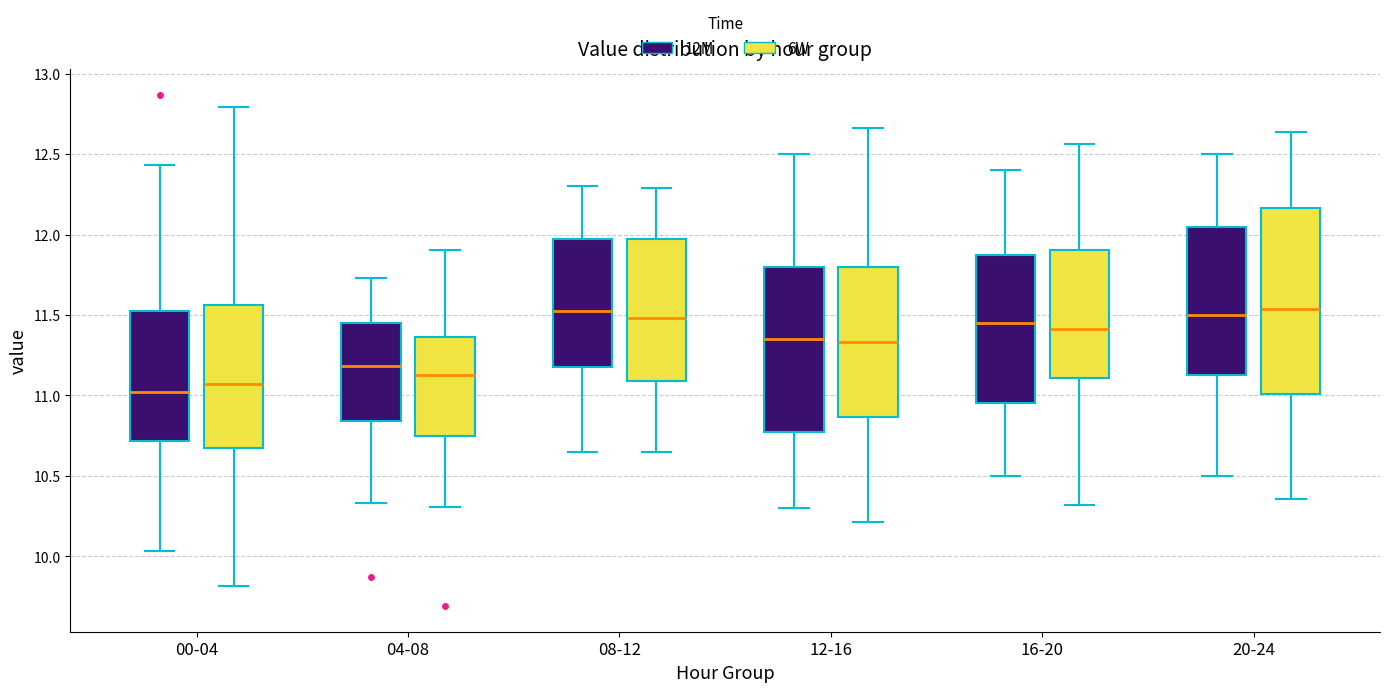

Reading left to right, read every box against the y-axis: the position of its median line, the range the box covers, and the ends of its whiskers. The values are not printed on the chart, so give them approximately, as read against the axis.

00-04 (12M): median 11.00, box 10.70 to 11.50, whiskers 10.05 to 12.45
00-04 (6W): median 11.05, box 10.70 to 11.55, whiskers 9.80 to 12.80
04-08 (12M): median 11.20, box 10.85 to 11.45, whiskers 10.35 to 11.75
04-08 (6W): median 11.15, box 10.75 to 11.35, whiskers 10.30 to 11.90
08-12 (12M): median 11.55, box 11.20 to 12.00, whiskers 10.65 to 12.30
08-12 (6W): median 11.50, box 11.10 to 11.95, whiskers 10.65 to 12.30
12-16 (12M): median 11.35, box 10.80 to 11.80, whiskers 10.30 to 12.50
12-16 (6W): median 11.35, box 10.85 to 11.80, whiskers 10.20 to 12.65
16-20 (12M): median 11.45, box 10.95 to 11.90, whiskers 10.50 to 12.40
16-20 (6W): median 11.40, box 11.10 to 11.90, whiskers 10.30 to 12.55
20-24 (12M): median 11.50, box 11.15 to 12.05, whiskers 10.50 to 12.50
20-24 (6W): median 11.55, box 11.00 to 12.15, whiskers 10.35 to 12.65